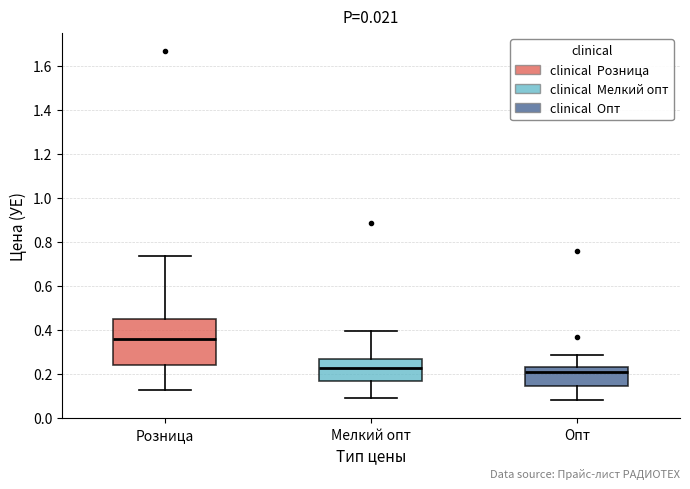

Comparing the boxes themselves (not the whiskers), which one is the tallest?

Розница